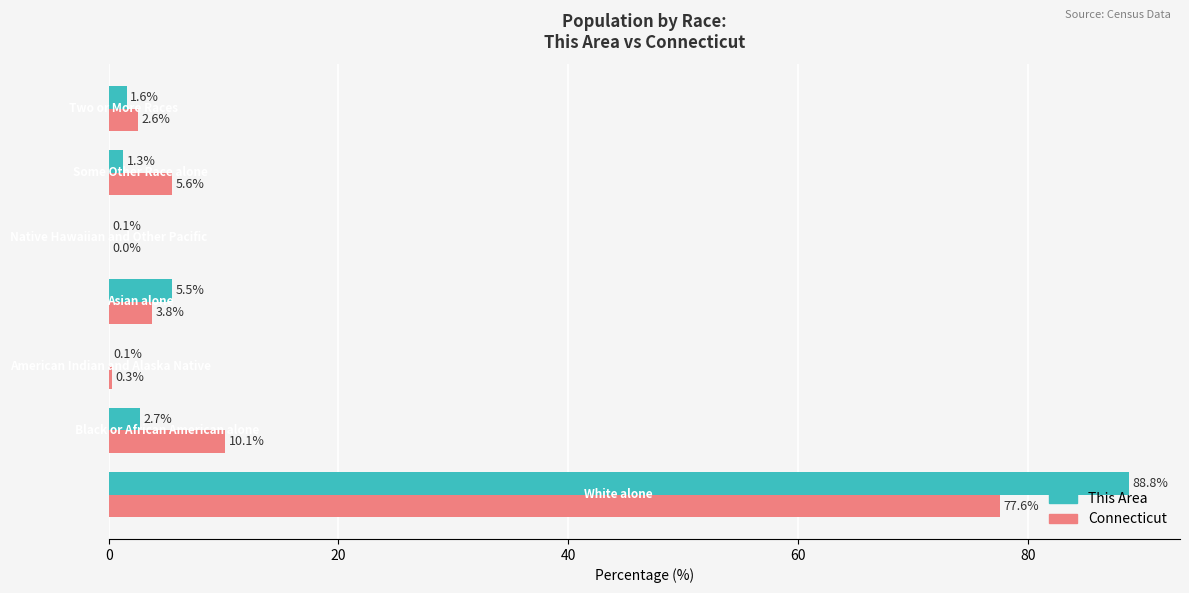

What is the sum of all Connecticut values?

100.0